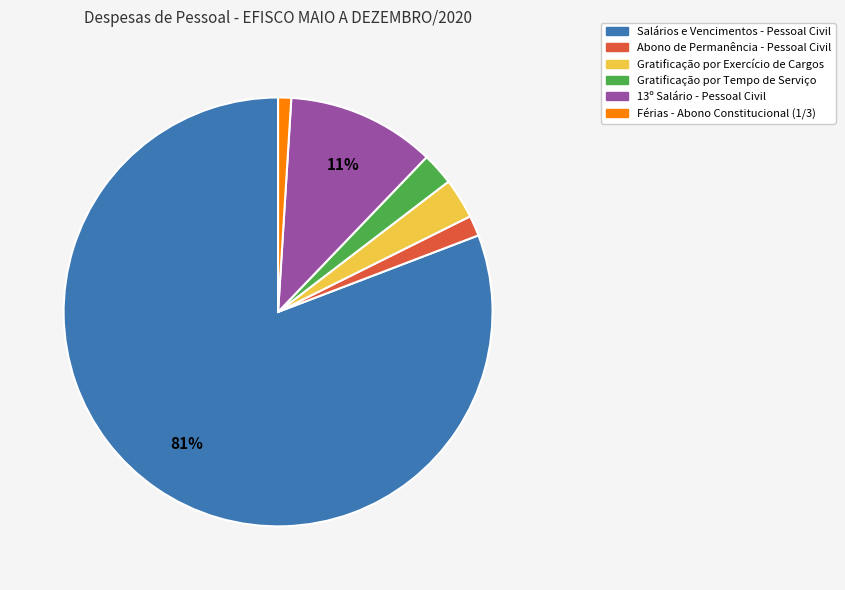

Which category has the smallest portion of the pie?

Férias - Abono Constitucional (1/3)